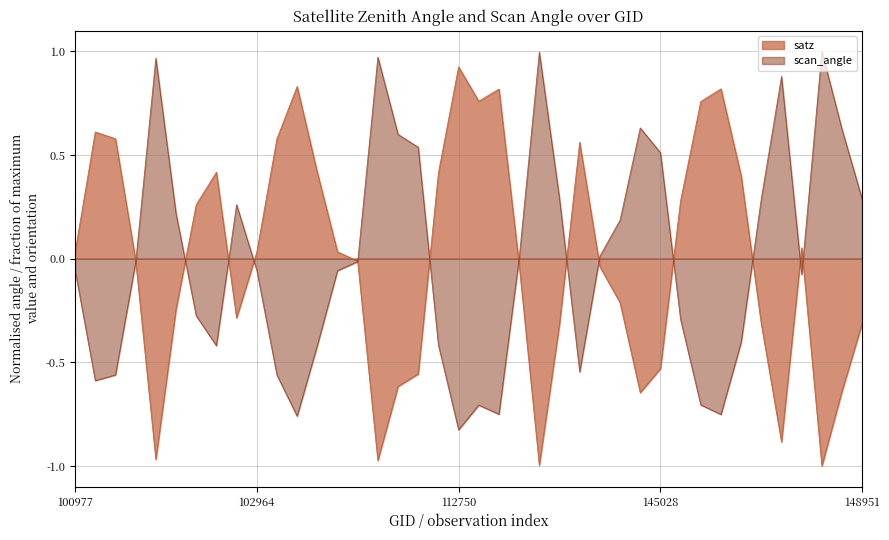

Reading left to right, transcribe all the data shown in this chart.

satz: 0.0	0.6	0.6	-0.0	-1.0	-0.2	0.3	0.4	-0.3	0.0	0.6	0.8	0.4	0.0	-0.0	-1.0	-0.6	-0.6	0.4	0.9	0.8	0.8	-0.0	-1.0	-0.3	0.6	-0.0	-0.2	-0.6	-0.5	0.3	0.8	0.8	0.4	-0.3	-0.9	0.1	-1.0	-0.6	-0.3
scan_angle: -0.1	-0.6	-0.6	-0.0	1.0	0.2	-0.3	-0.4	0.3	-0.1	-0.6	-0.8	-0.4	-0.1	-0.0	1.0	0.6	0.5	-0.4	-0.8	-0.7	-0.8	0.0	1.0	0.3	-0.5	0.0	0.2	0.6	0.5	-0.3	-0.7	-0.8	-0.4	0.3	0.9	-0.1	1.0	0.6	0.3